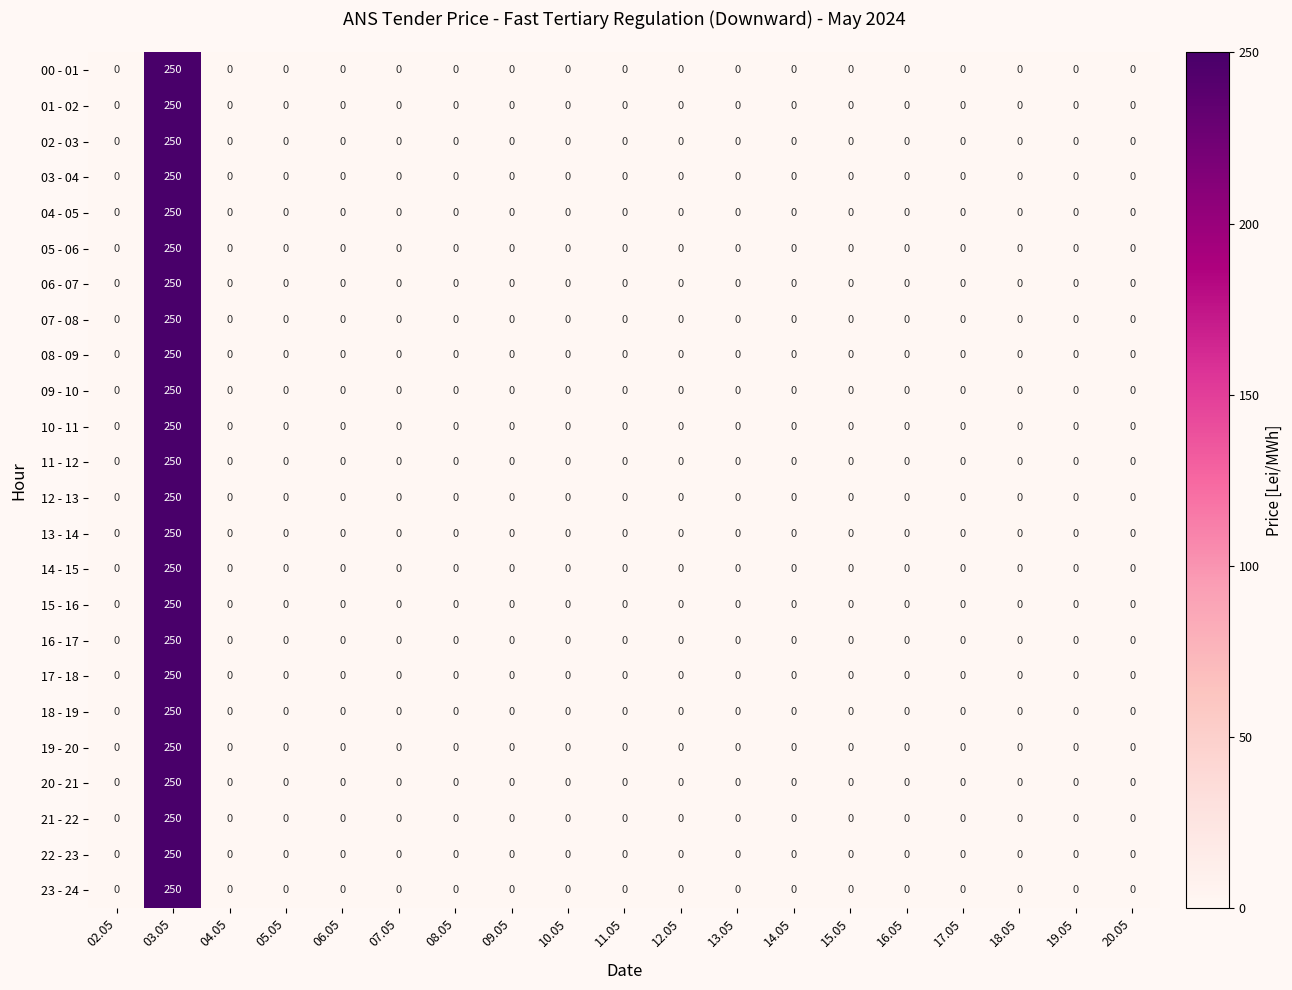

At which category is the sum across all series the highest?

03.05